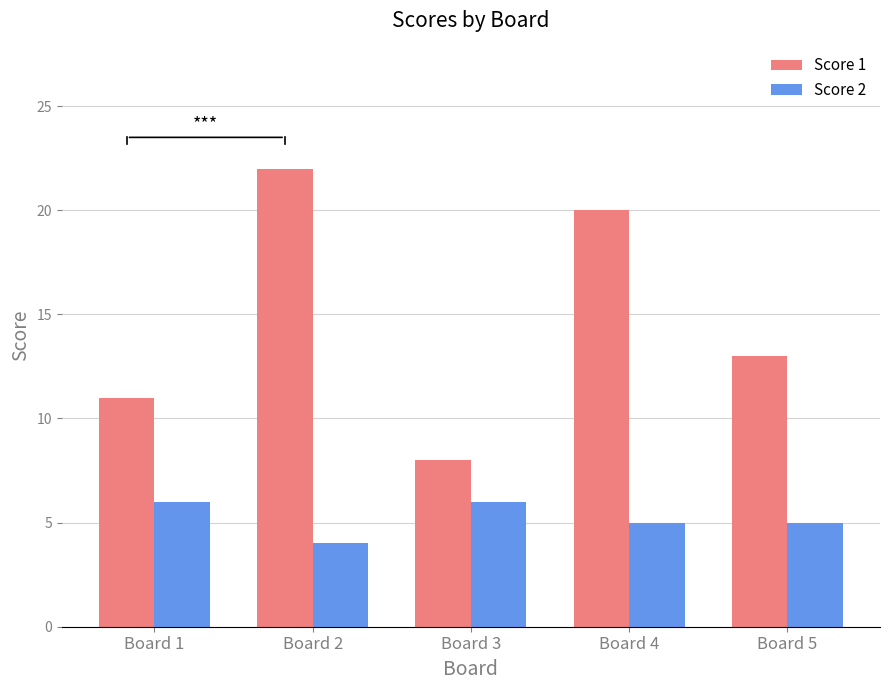

Is it true that Score 1 equals 21 at Board 5?

False